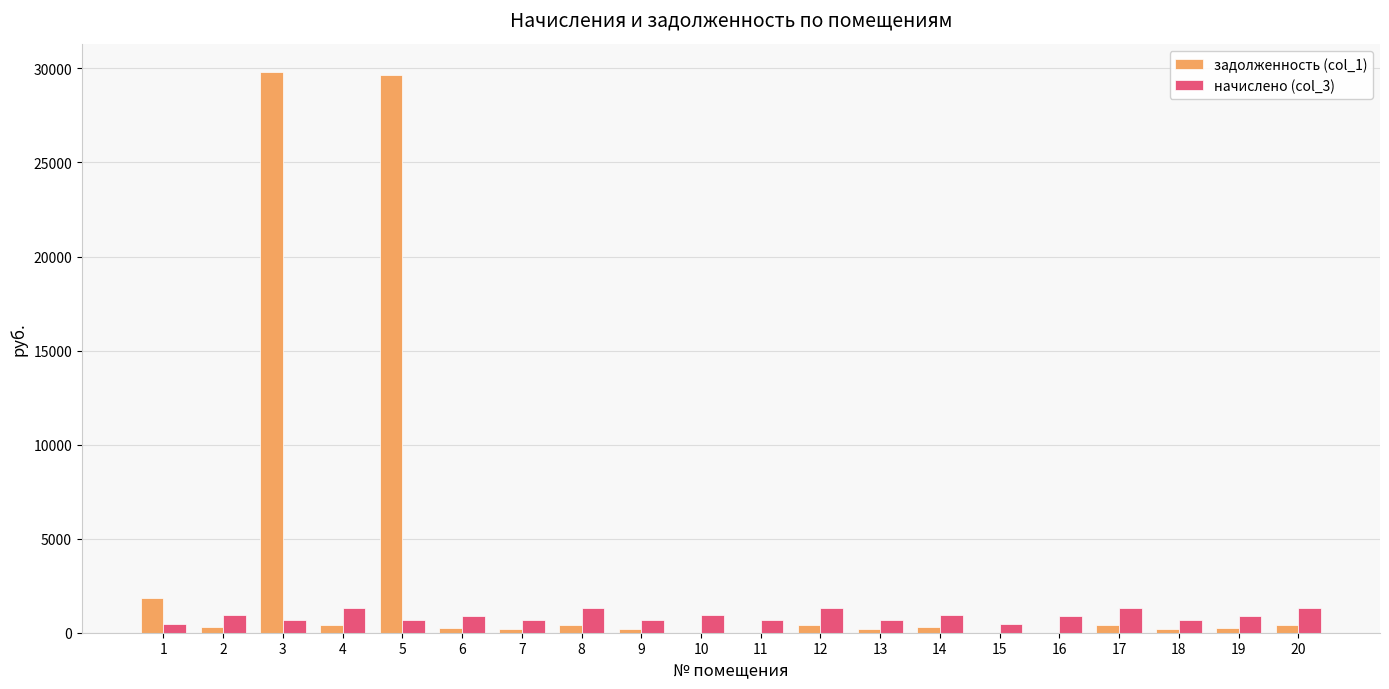

Which series has the largest total across all categories?

задолженность (col_1)